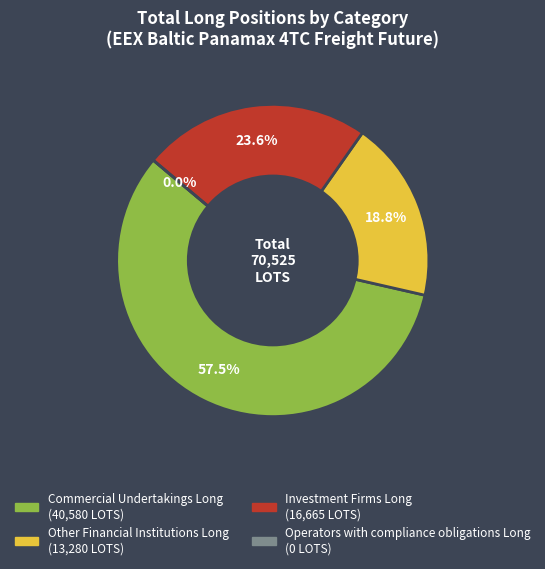

To the nearest percent, what portion does Investment Firms Long represent?

24%